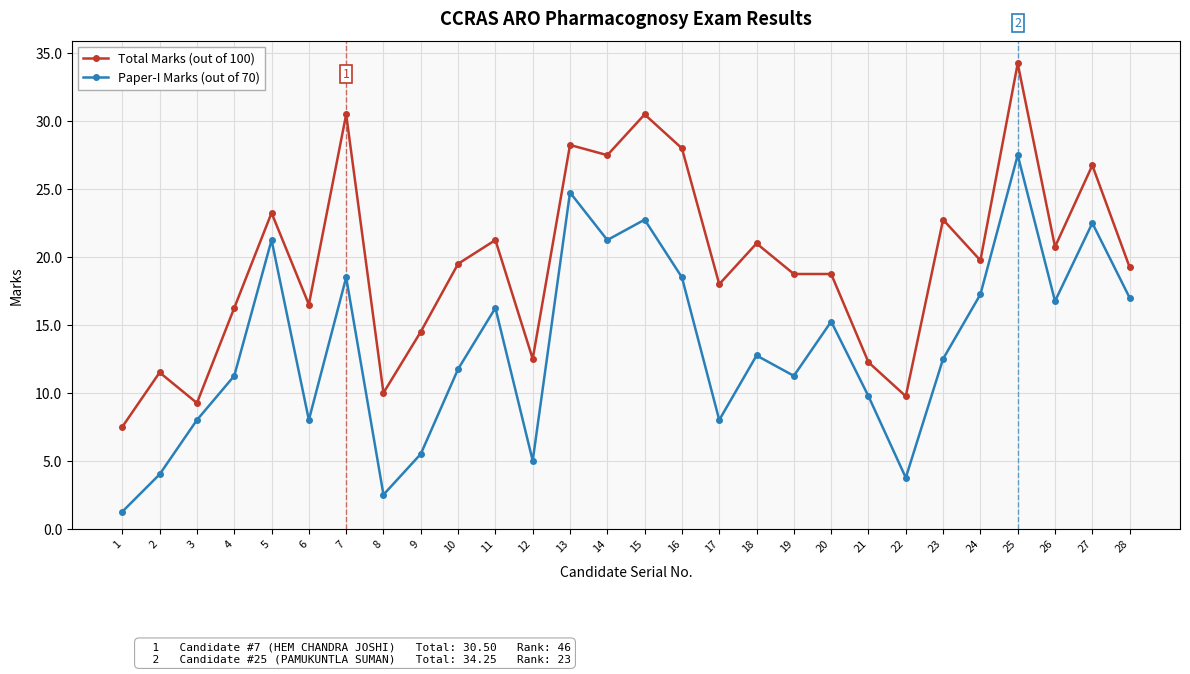

True or false: Total Marks (out of 100) and Paper-I Marks (out of 70) cross at least once.

False